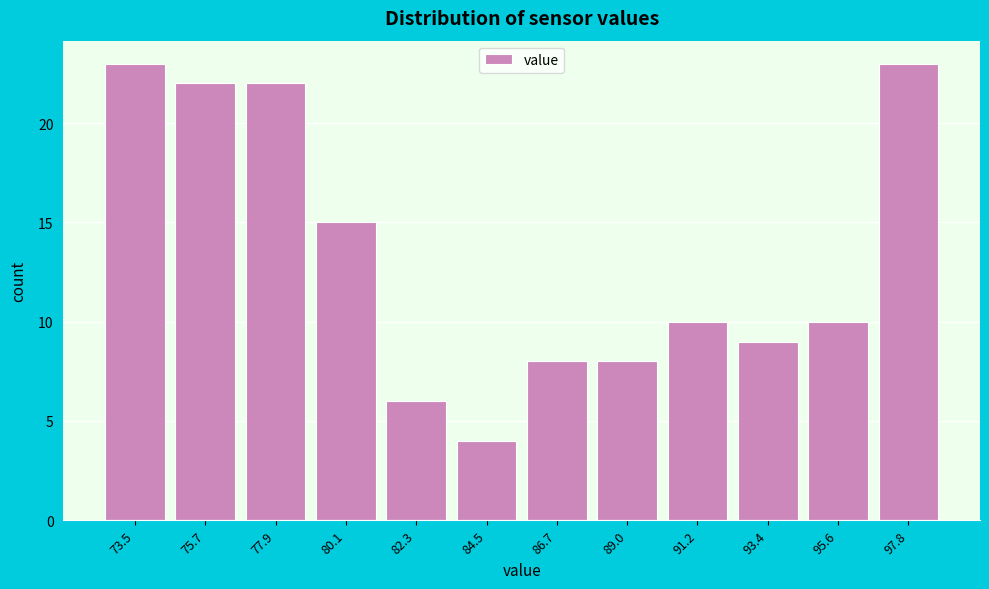

Reading right to left, extract all data points from this chart.

23	10	9	10	8	8	4	6	15	22	22	23